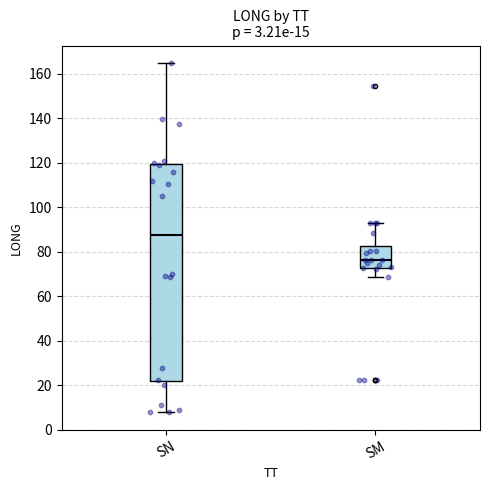

Reading left to right, transcribe this box plot: for each box, give where its median line is, the range the box spans, and where its two whiskers end, as read against the y-axis. The values are not printed on the chart, so give them approximately, as read against the axis.

SN: median 88, box 22 to 120, whiskers 8 to 164
SM: median 76, box 72 to 82, whiskers 68 to 92